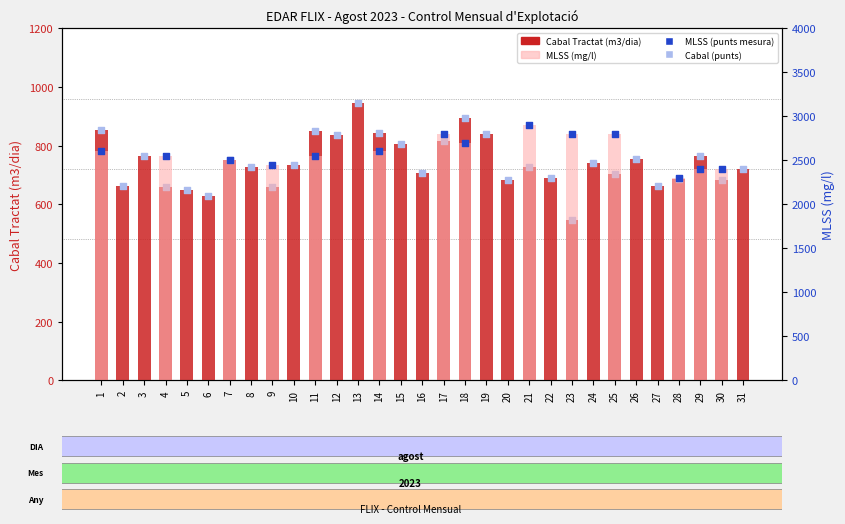

Which series reaches the maximum Y coordinate?

MLSS (mg/l)